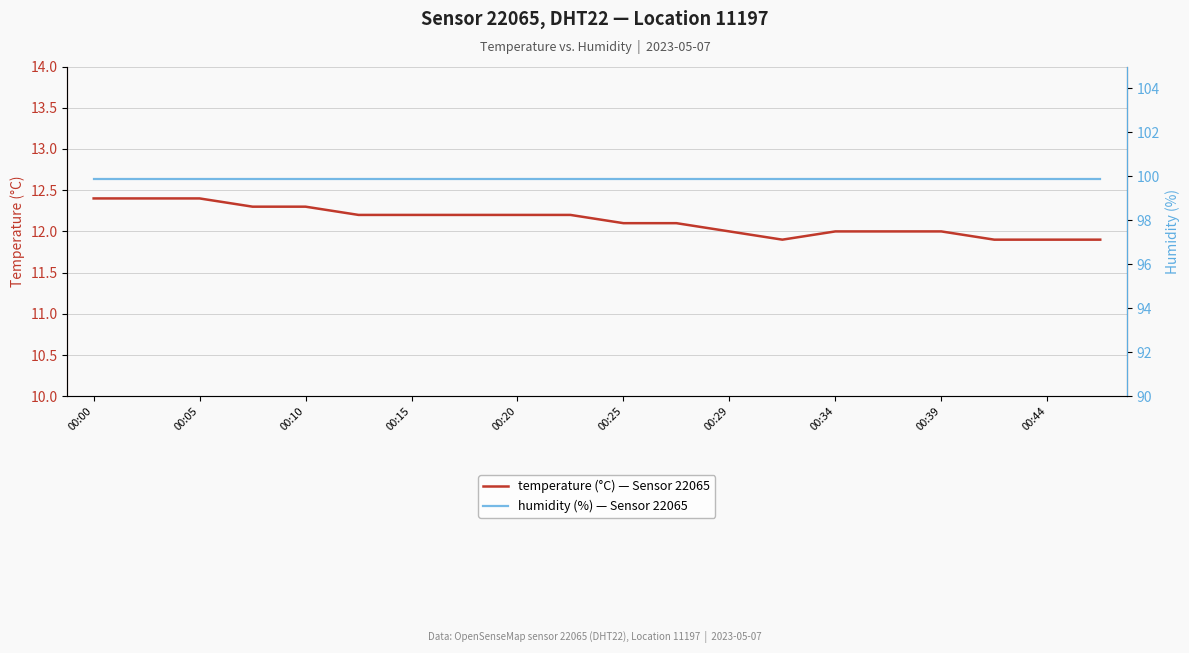

In temperature (°C) — Sensor 22065, how many points are lower than both neighbors (excluding endpoints)?

1